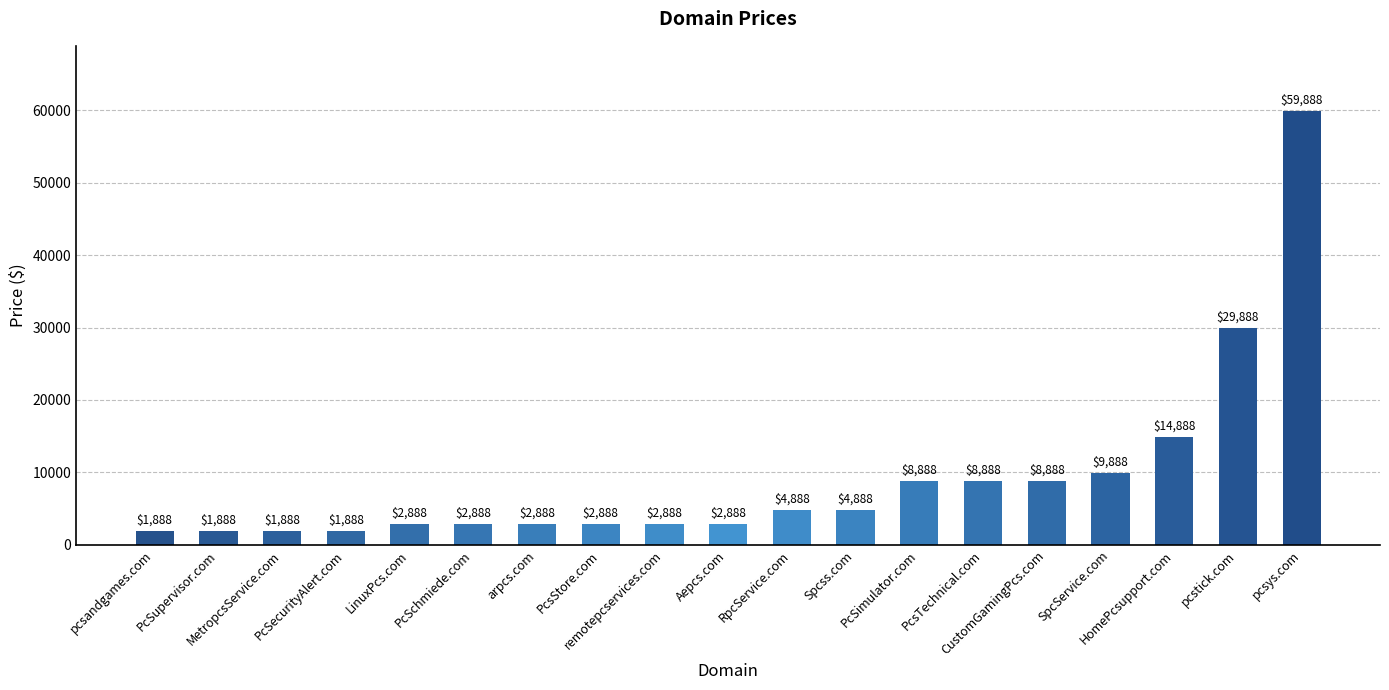

Which has a higher value, MetropcsService.com or CustomGamingPcs.com?

CustomGamingPcs.com